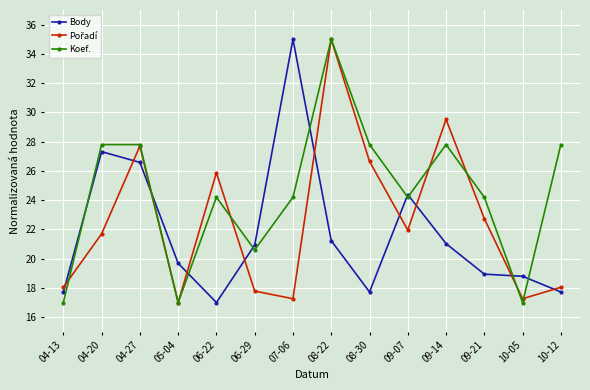

Is this an area chart (filled region under the line)?

No